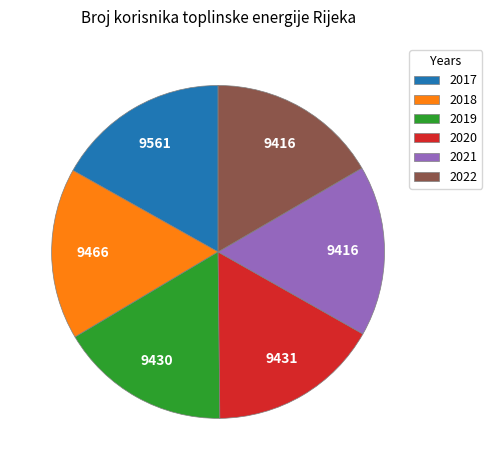

Do 2020 and 2017 together represent more than half of the pie?

No